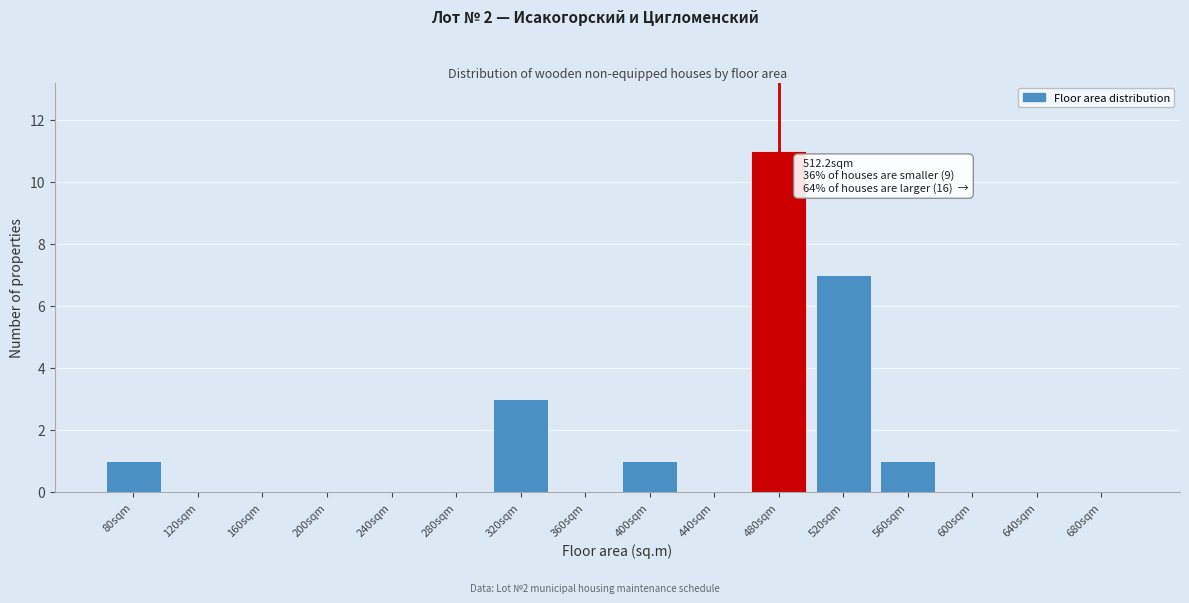

Reading left to right, list all the values displayed in this chart.

80sqm=1	120sqm=0	160sqm=0	200sqm=0	240sqm=0	280sqm=0	320sqm=3	360sqm=0	400sqm=1	440sqm=0	480sqm=11	520sqm=7	560sqm=1	600sqm=0	640sqm=0	680sqm=0